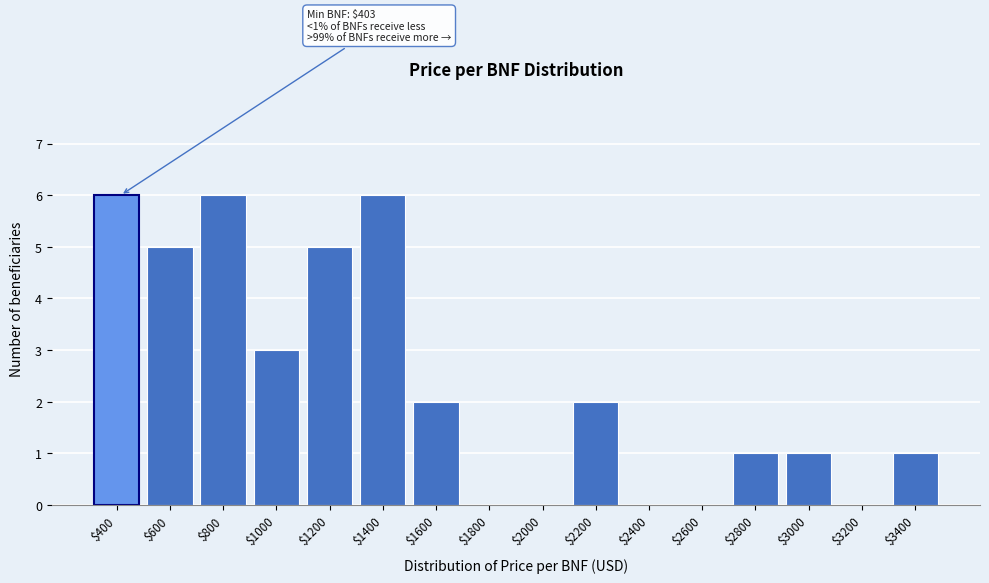

What is the maximum value shown in the chart?

6